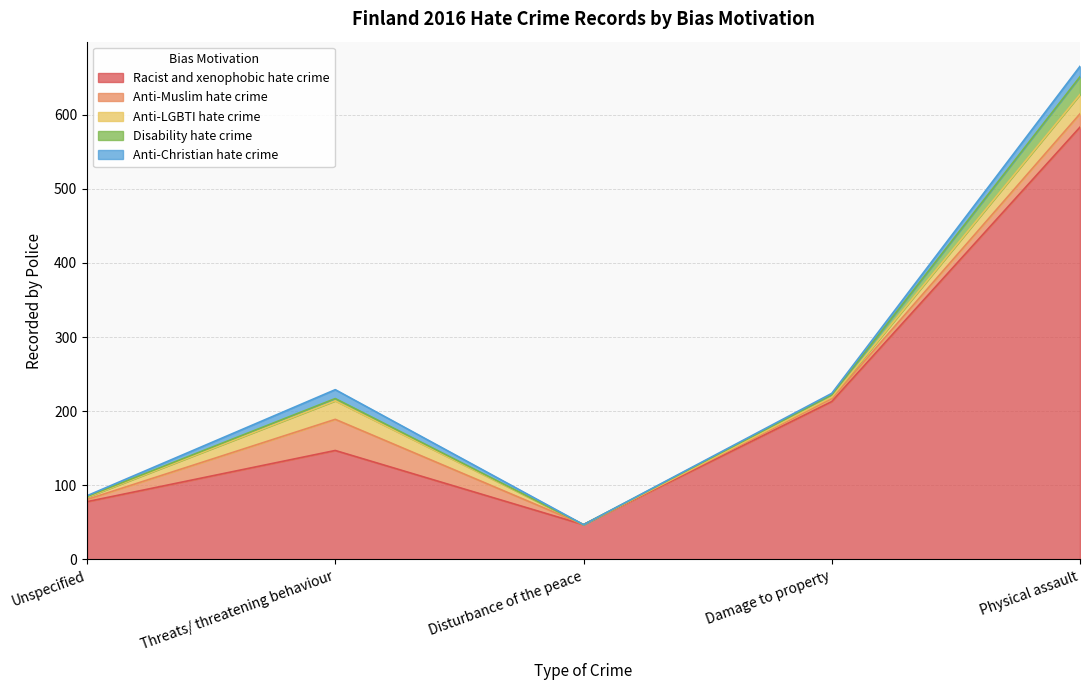

At which label is Disability hate crime closest to 12?

Threats/ threatening behaviour